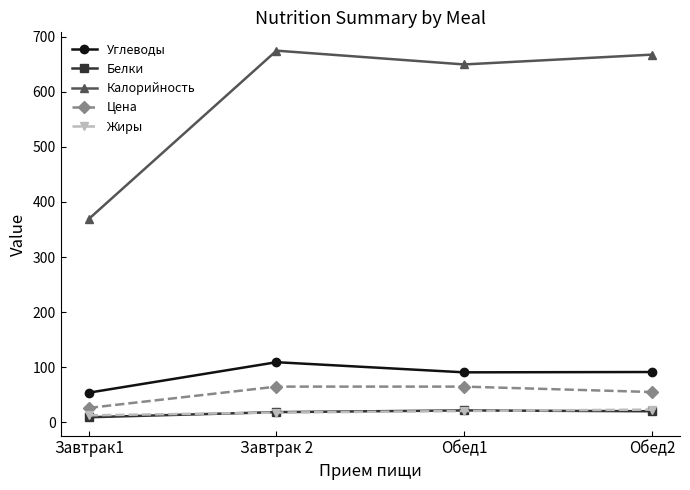

How many values in the Калорийность series are below 667?

2